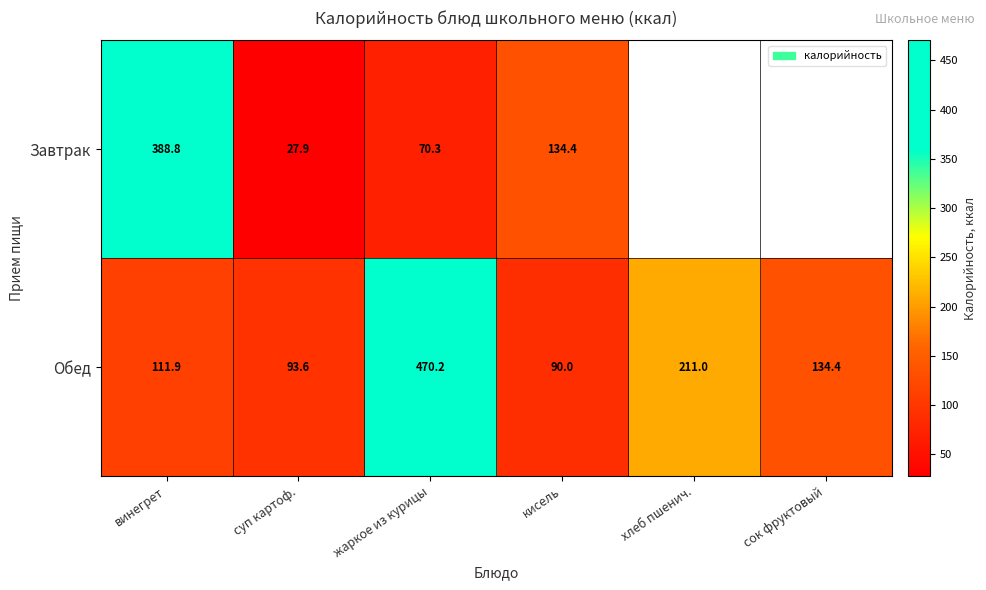

The Обед series shows 134.4 at сок фруктовый. True or false?

True